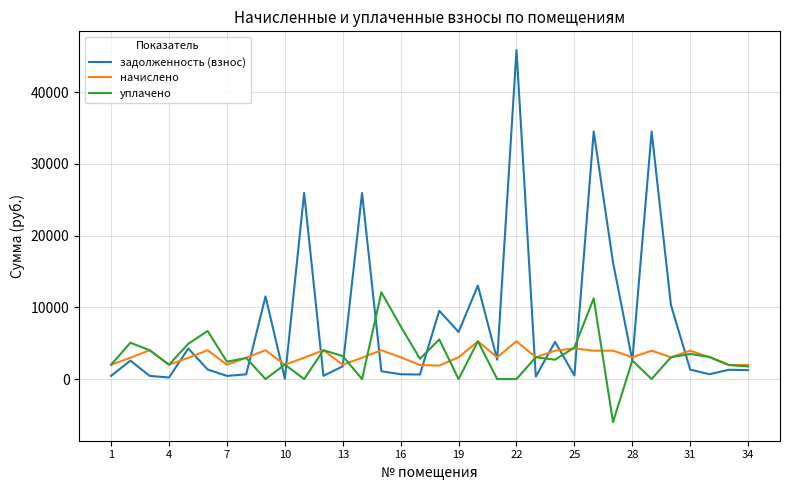

List the series in order of their peak value, lowest first.

начислено, уплачено, задолженность (взнос)